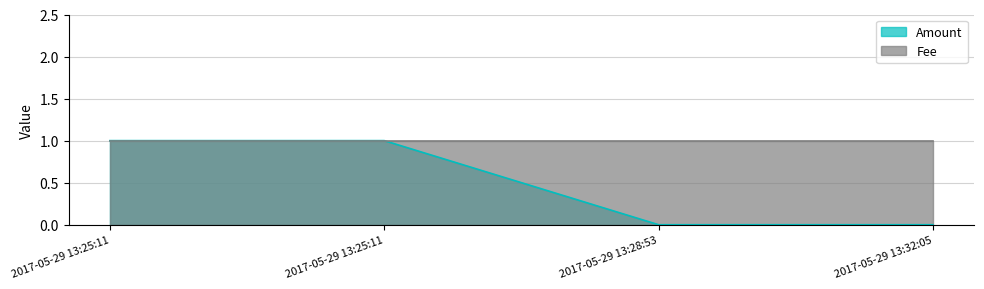

How many values are between 0 and 1?

4